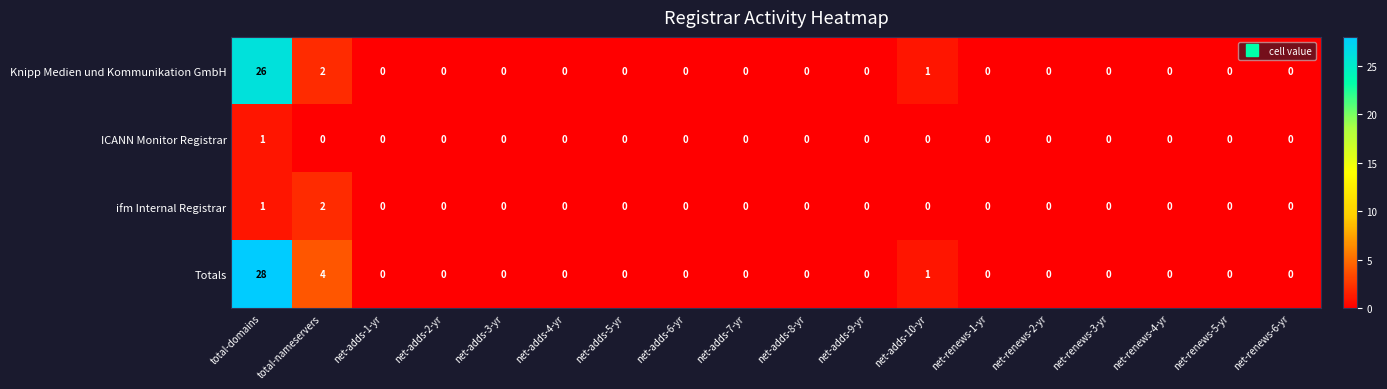

Rank the series by their maximum value, from lowest to highest.

ICANN Monitor Registrar, ifm Internal Registrar, Knipp Medien und Kommunikation GmbH, Totals